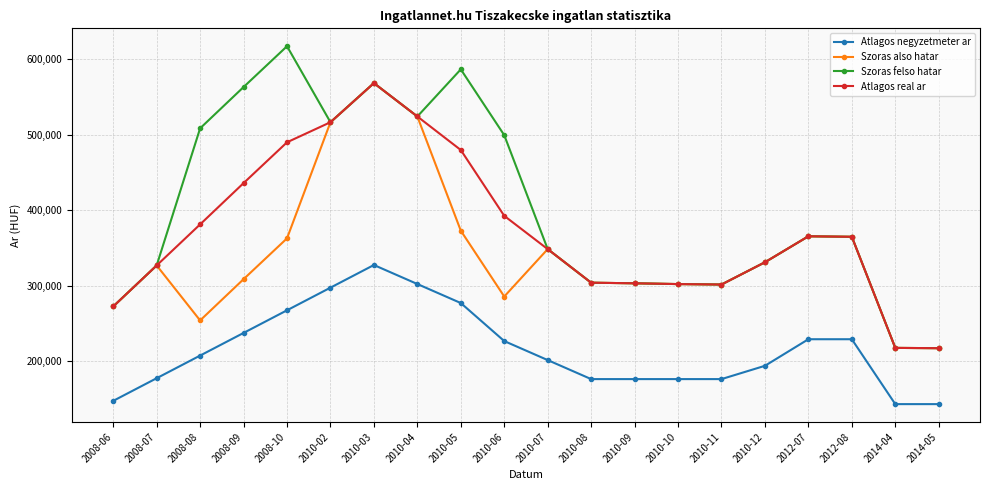

What is the sum of the Atlagos real ar values at 2014-05 and 2010-12?

547855